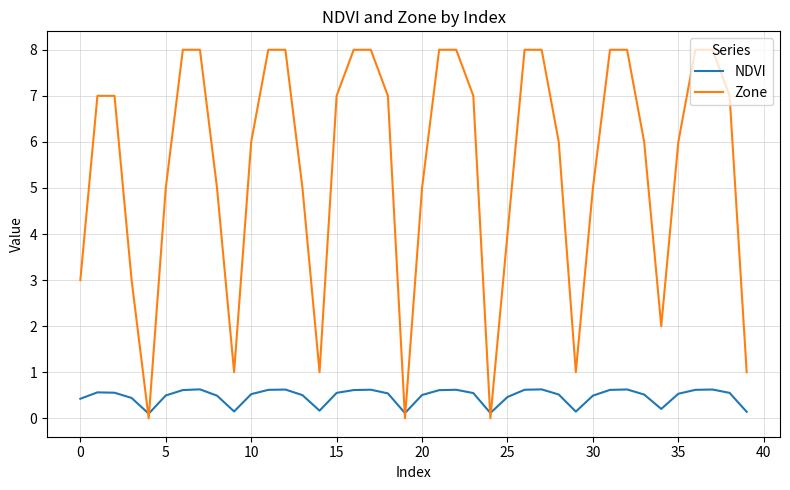

What is the lowest value of the NDVI series?

0.1